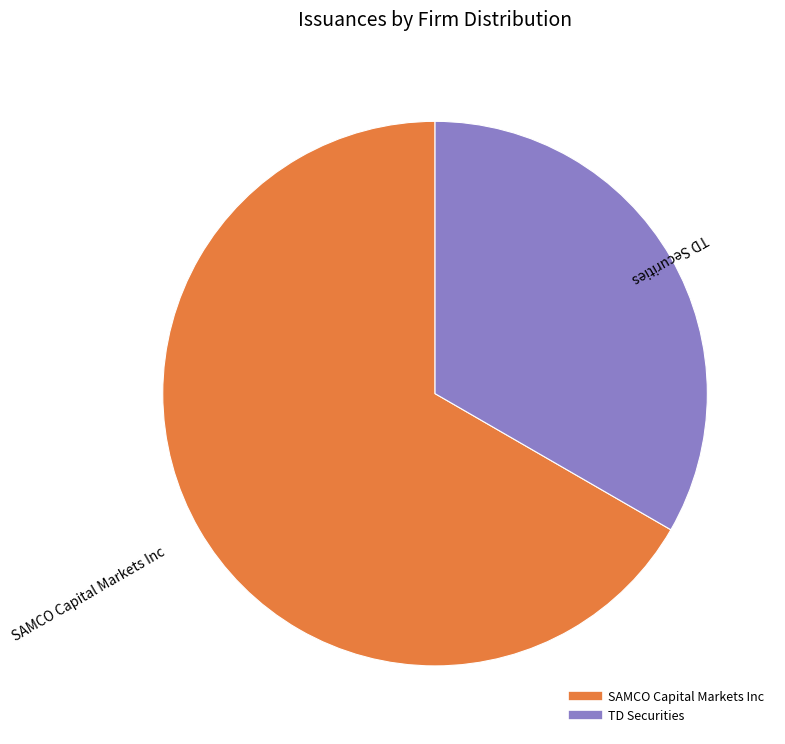

Which has a higher value, TD Securities or SAMCO Capital Markets Inc?

SAMCO Capital Markets Inc